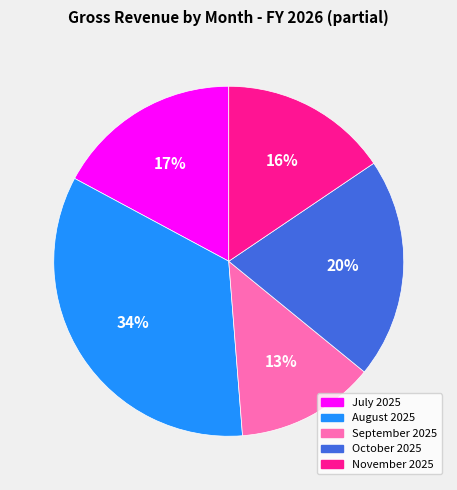

To the nearest percent, what is the combined percentage of October 2025 and August 2025?

54%